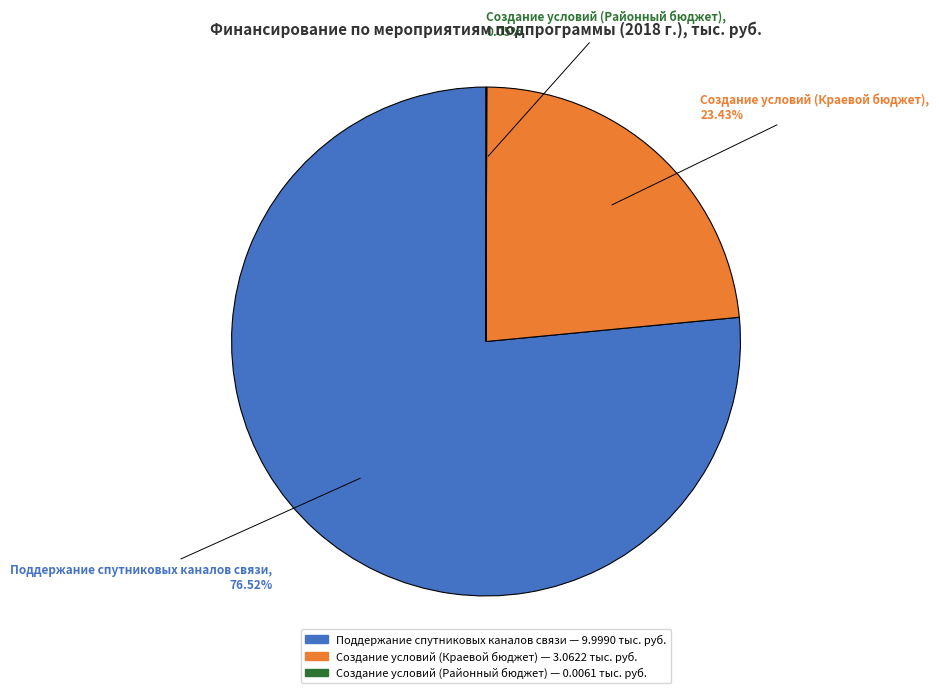

Do Создание условий (Краевой бюджет) and Поддержание спутниковых каналов связи together represent more than half of the pie?

Yes